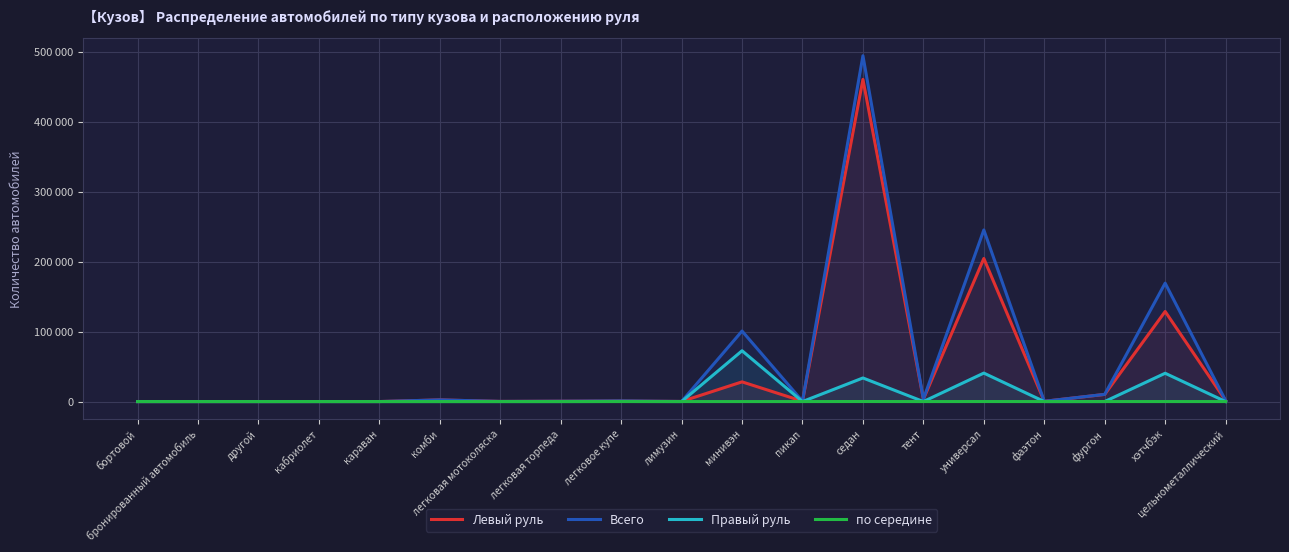

In Всего, how many points are lower than both neighbors (excluding endpoints)?

6